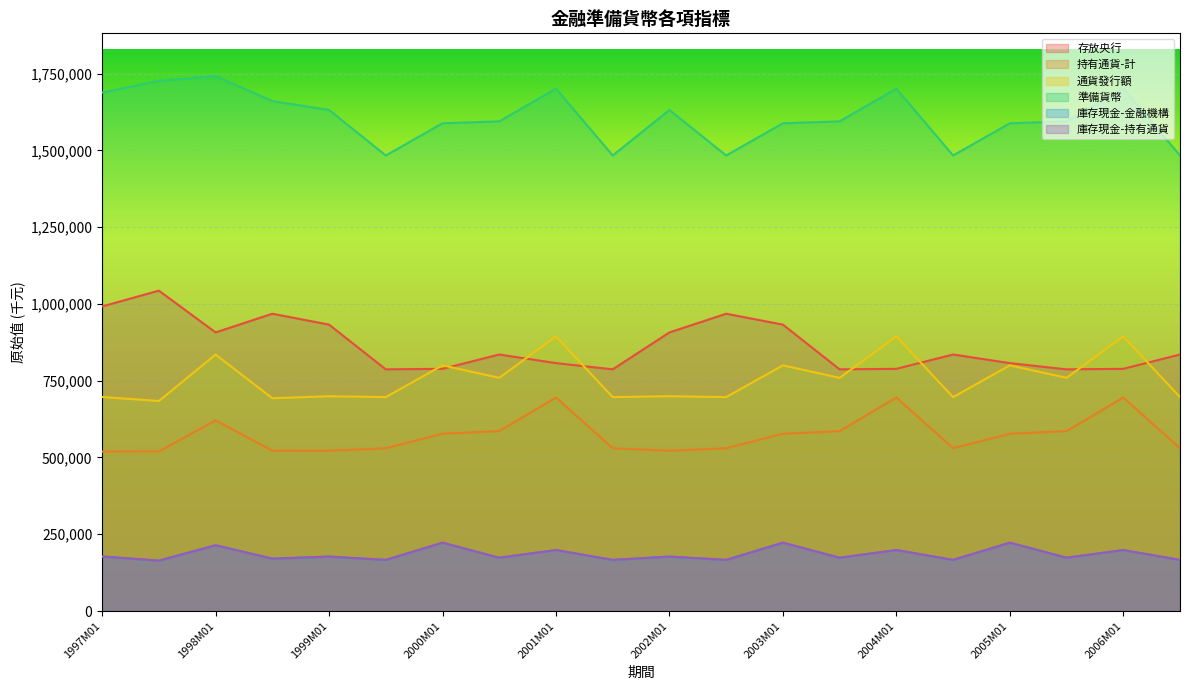

What is the total value across all series at 2001M01?

4494545